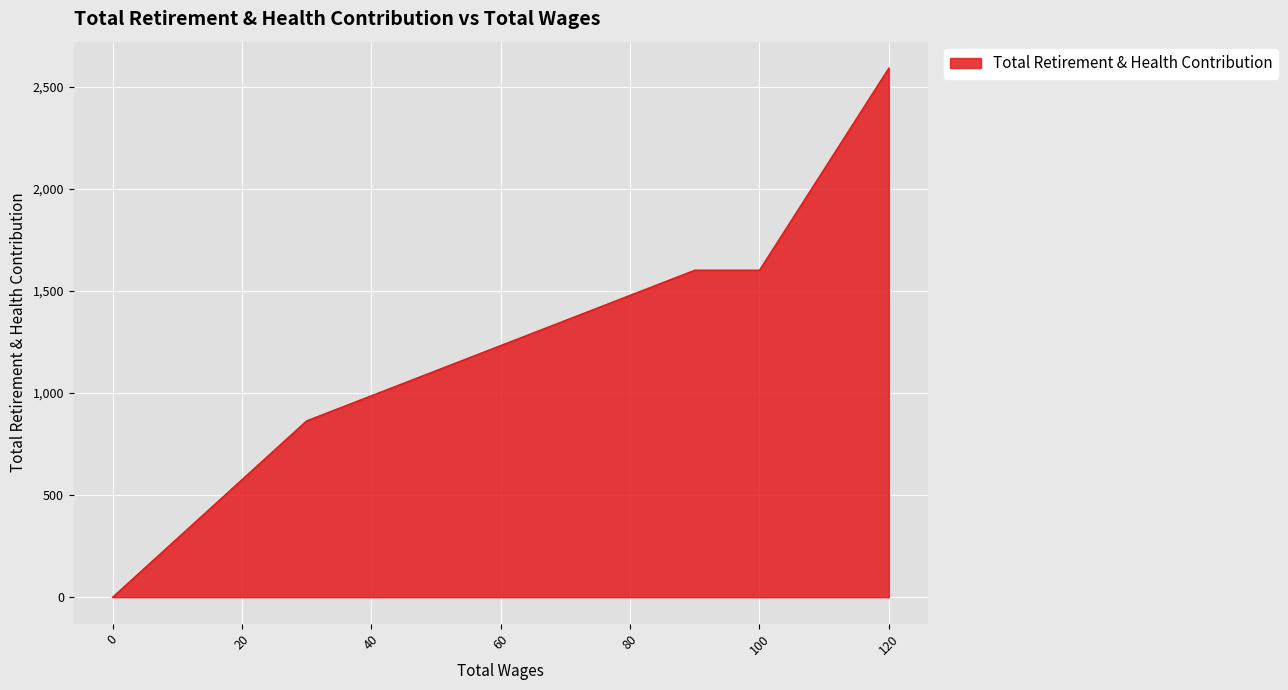

List the labels in order of value, smallest first.

0.0, 0.0, 30.0, 100.0, 90.0, 120.0